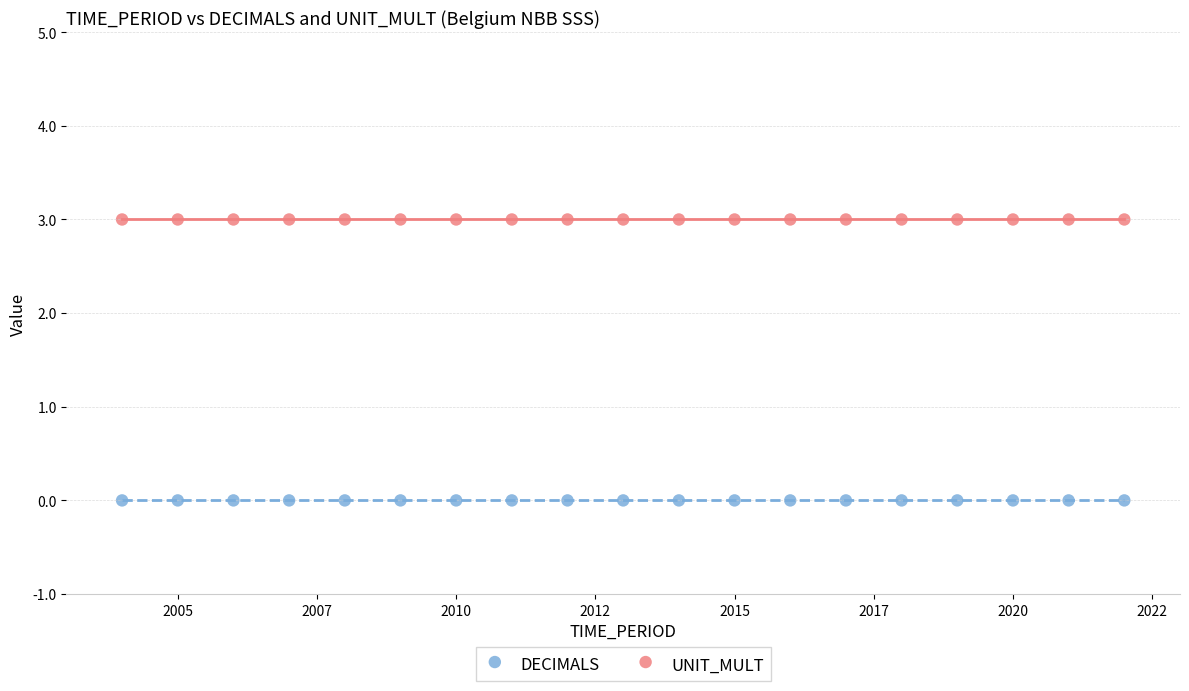

Which series contains the highest Y value?

UNIT_MULT